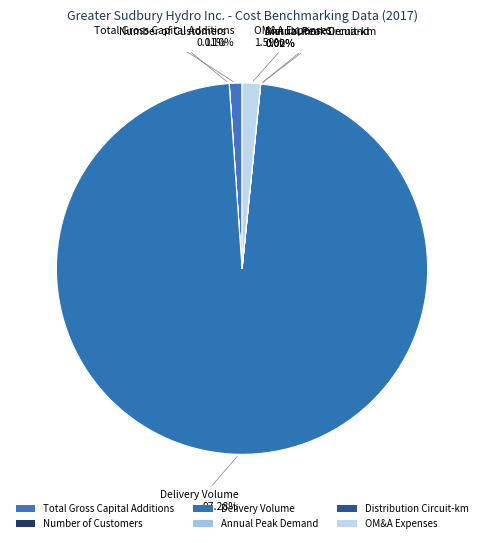

How many slices are in this pie chart?

6